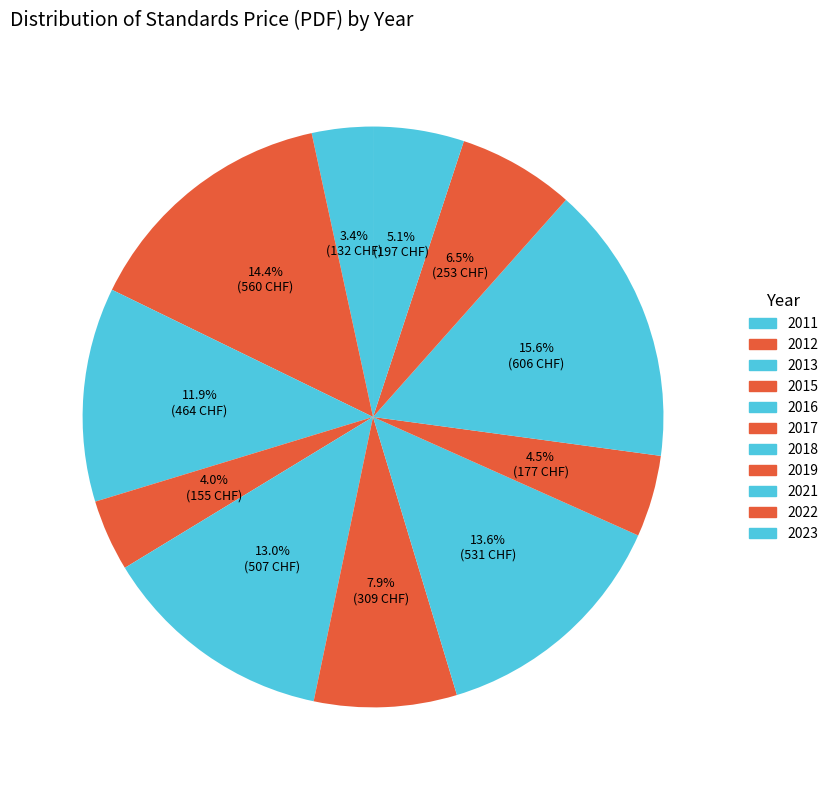

Is it true that 2019 is 14% of the pie?

False